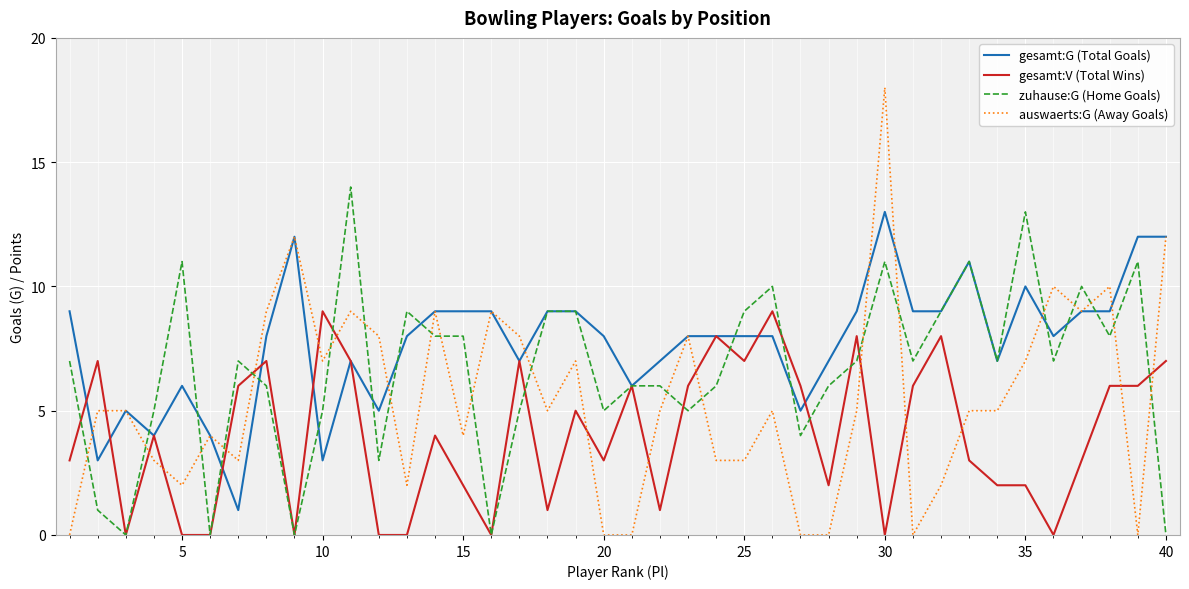

List the series in order of their peak value, lowest first.

gesamt:V (Total Wins), gesamt:G (Total Goals), zuhause:G (Home Goals), auswaerts:G (Away Goals)